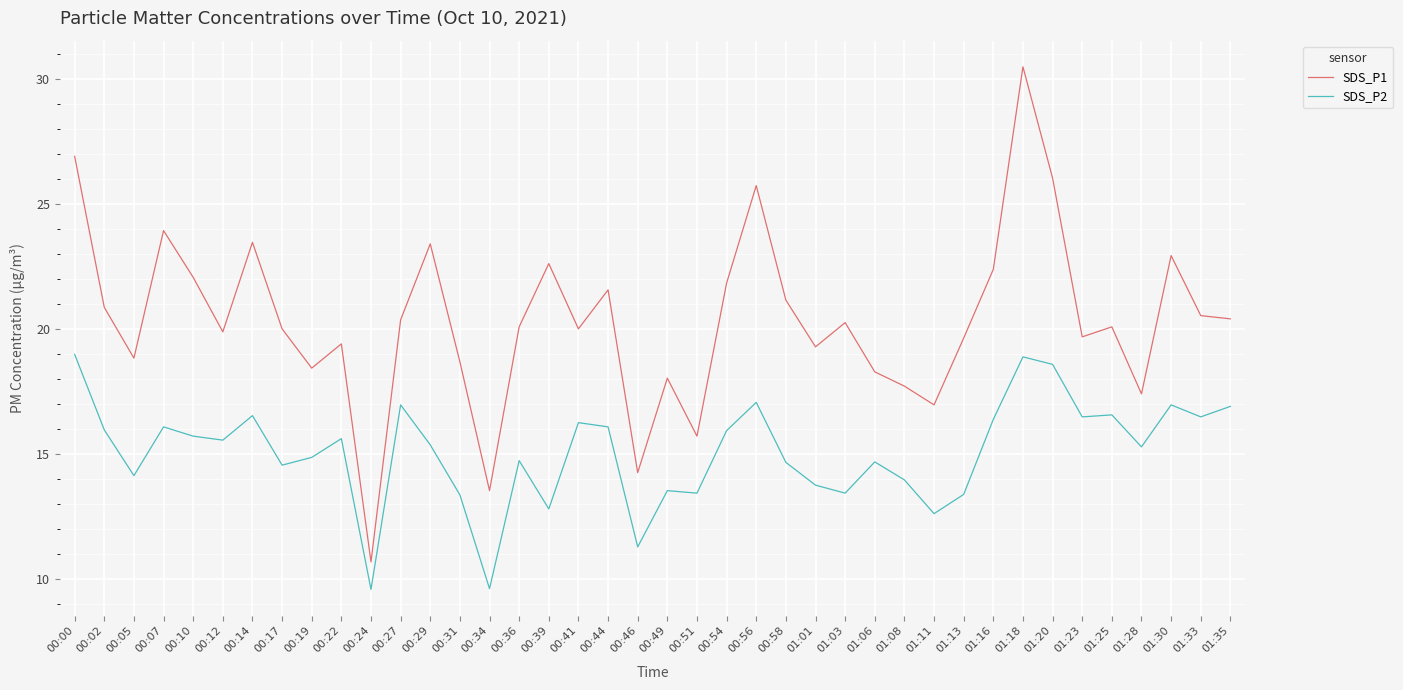

Does the chart have visible grid lines?

Yes